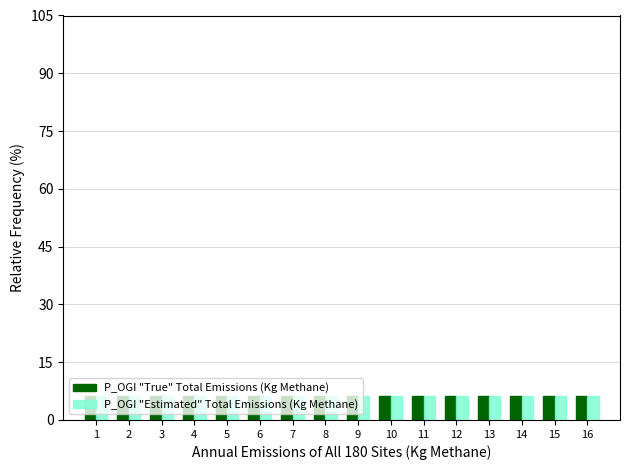

List the labels in order of value, smallest first.

1, 2, 3, 4, 5, 6, 7, 8, 9, 10, 11, 12, 13, 14, 15, 16